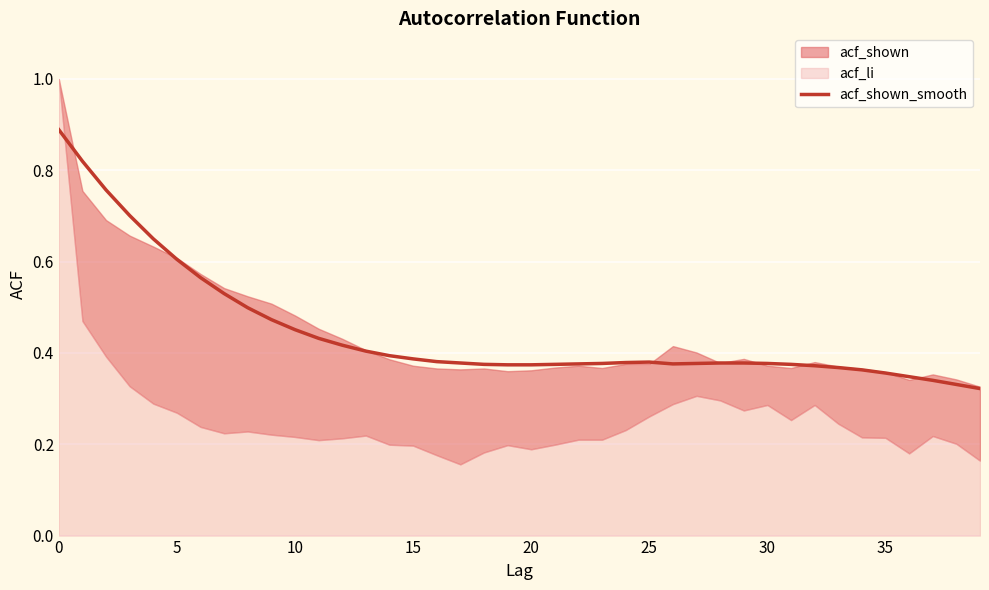

Where is the first local maximum?

25